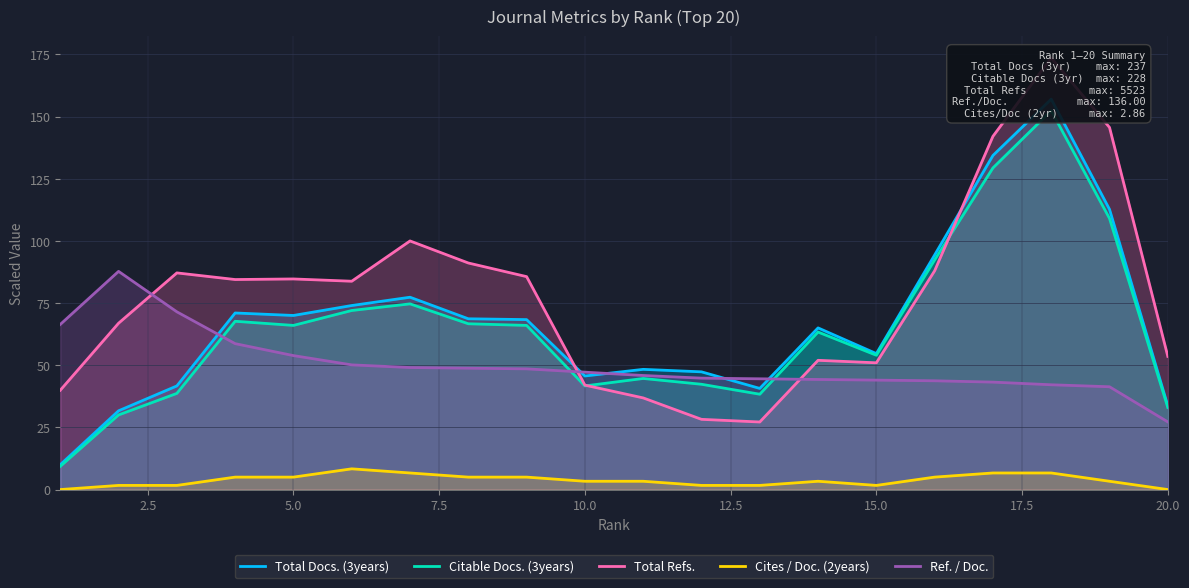

True or false: Cites / Doc. (2years) and Ref. / Doc. intersect in this chart.

False